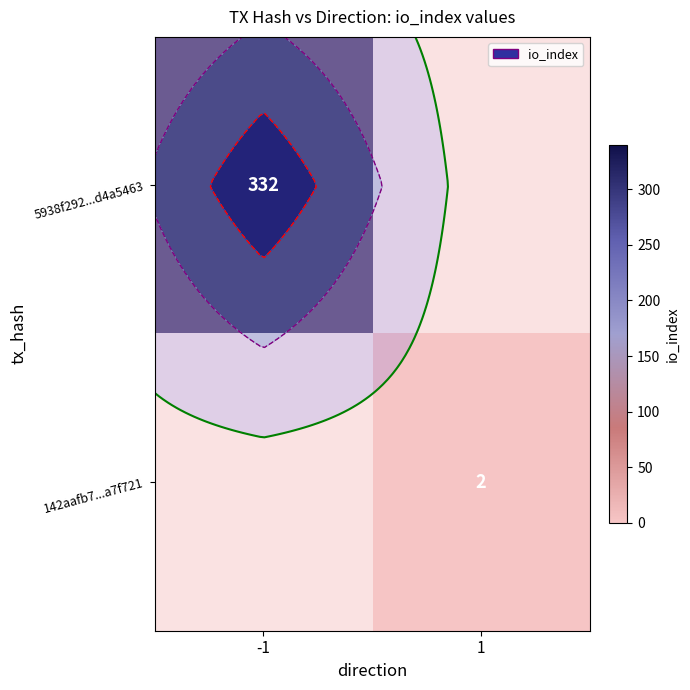

Is the value of 142aafb7...a7f721 at -1 greater than the value of 5938f292...d4a5463 at 1?

No